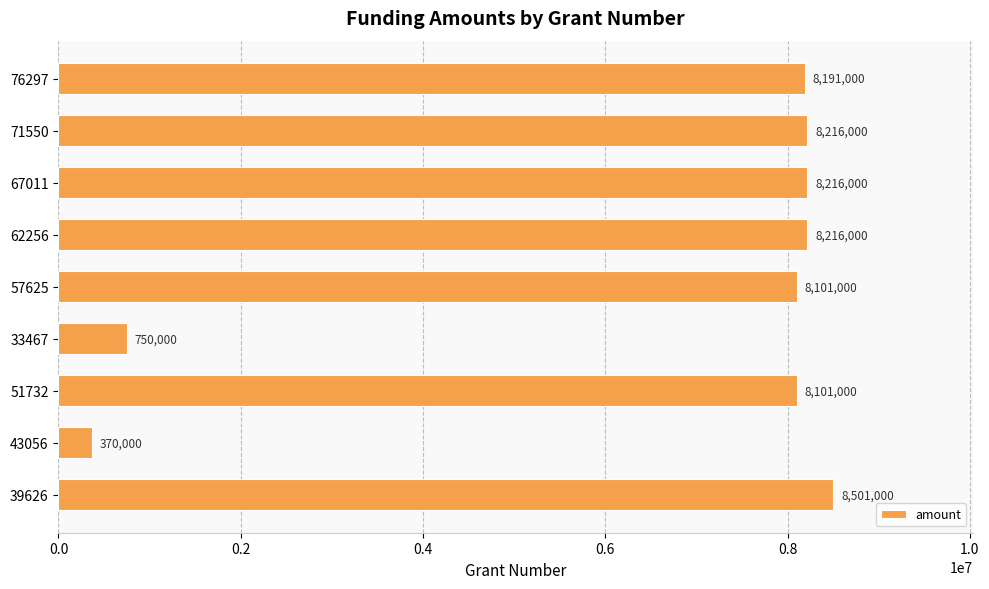

Is it true that the value at 62256 is 8216000?

True